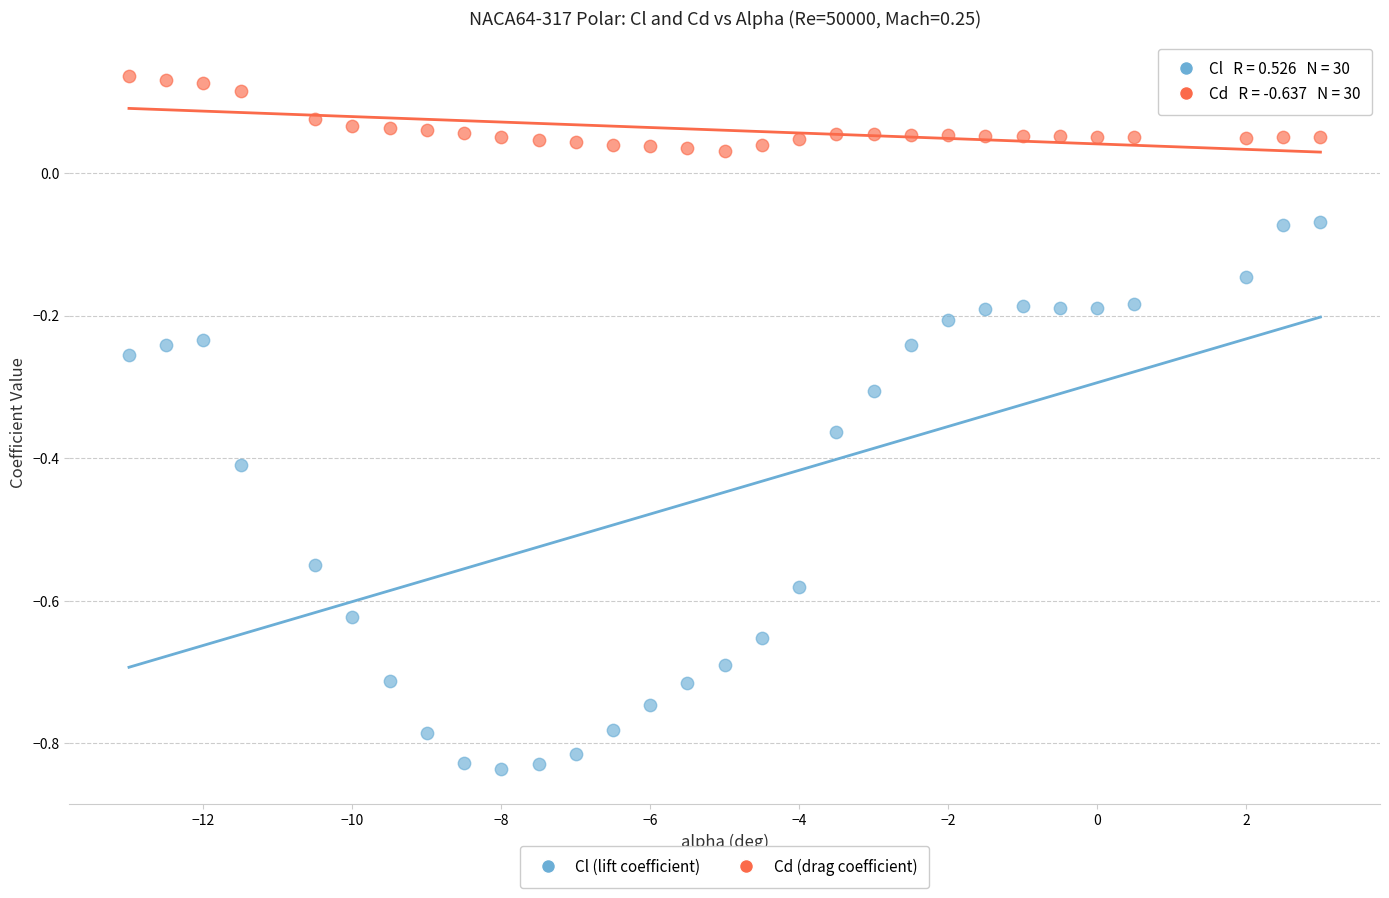

Which series contains the lowest Y value?

Cl (lift coefficient)